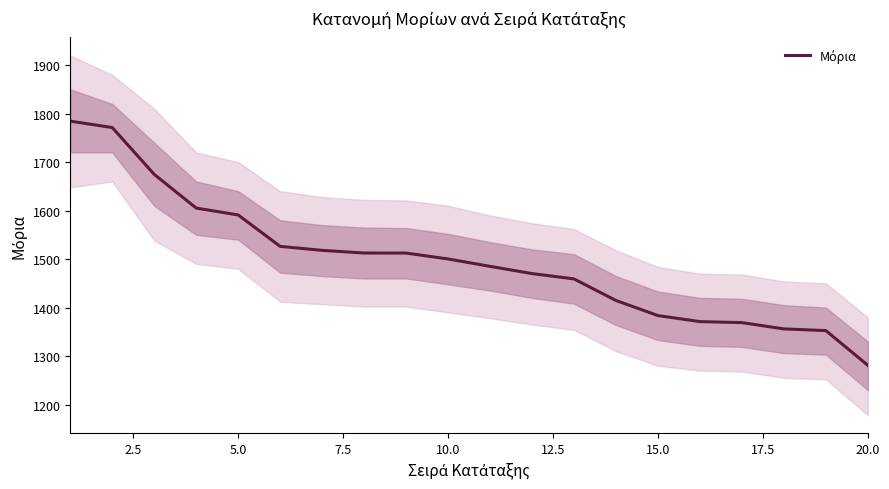

True or false: there are more than 0 points higher than both neighbors.

False